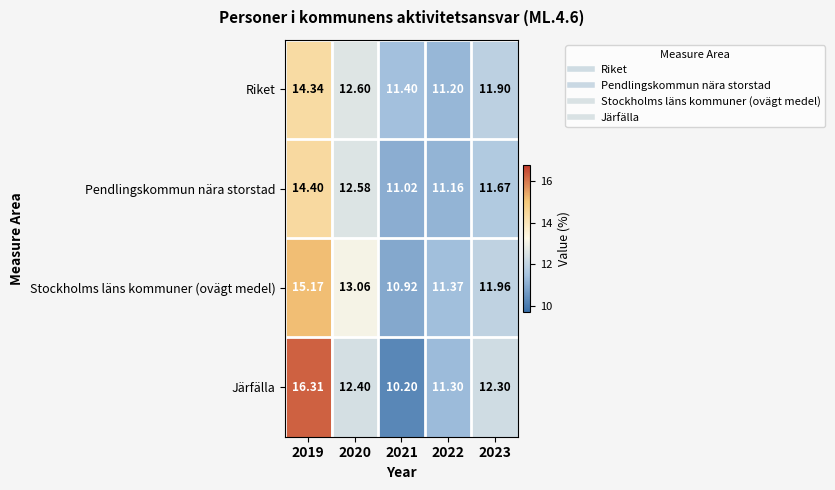

Which series has the largest range (max minus min)?

Järfälla